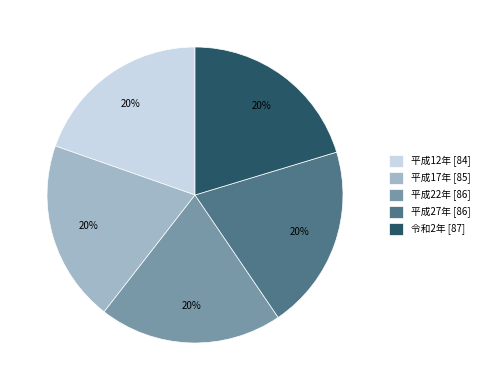

To the nearest percent, what is the combined percentage of 平成17年 and 平成22年?

40%